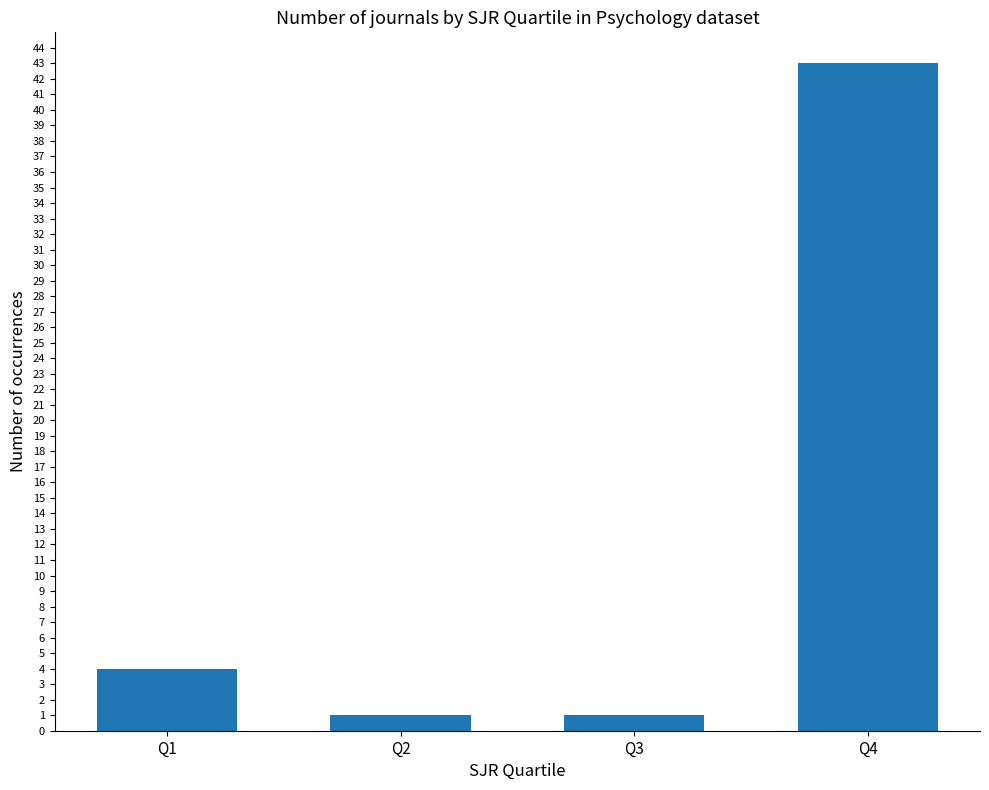

Reading left to right, transcribe all the data shown in this chart.

Q1=4	Q2=1	Q3=1	Q4=43